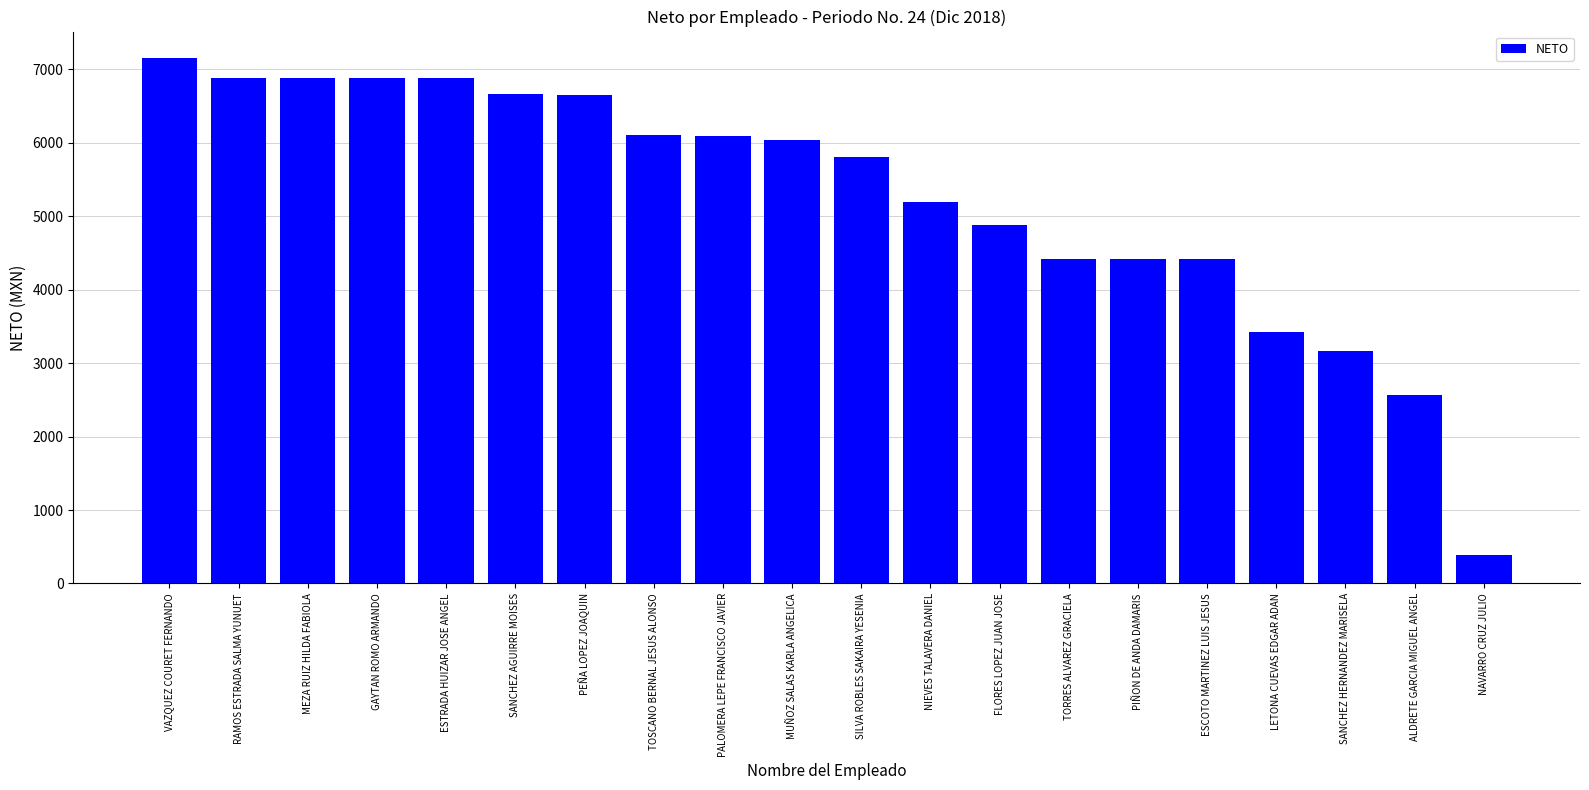

Between FLORES LOPEZ JUAN JOSE and VAZQUEZ COURET FERNANDO, which is larger?

VAZQUEZ COURET FERNANDO